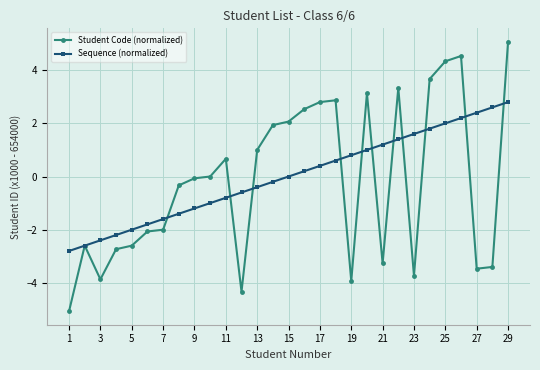

What is the value of the Sequence (normalized) point at the 19th from the left?

0.8